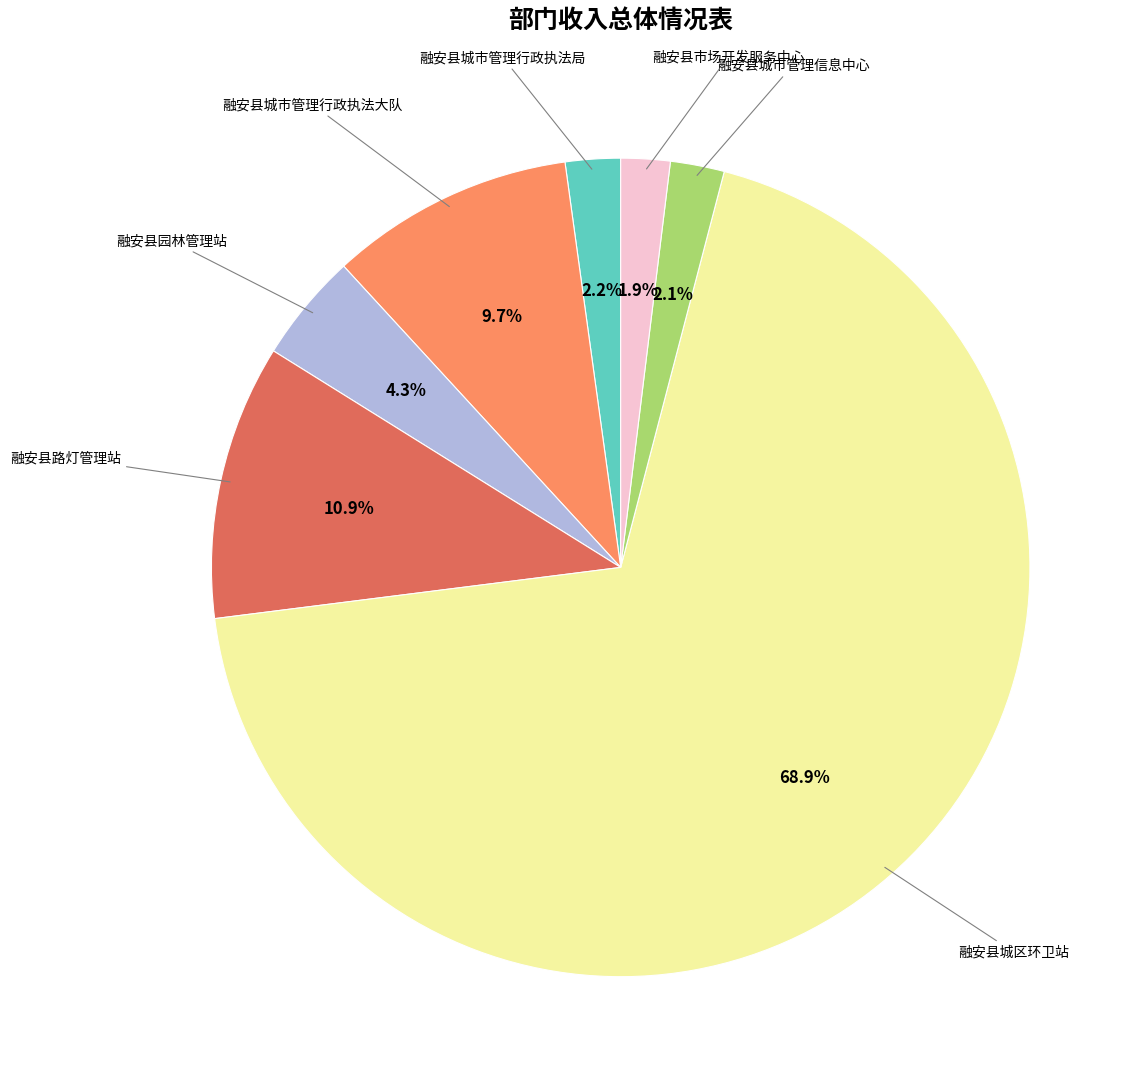

How many slices are in this pie chart?

7